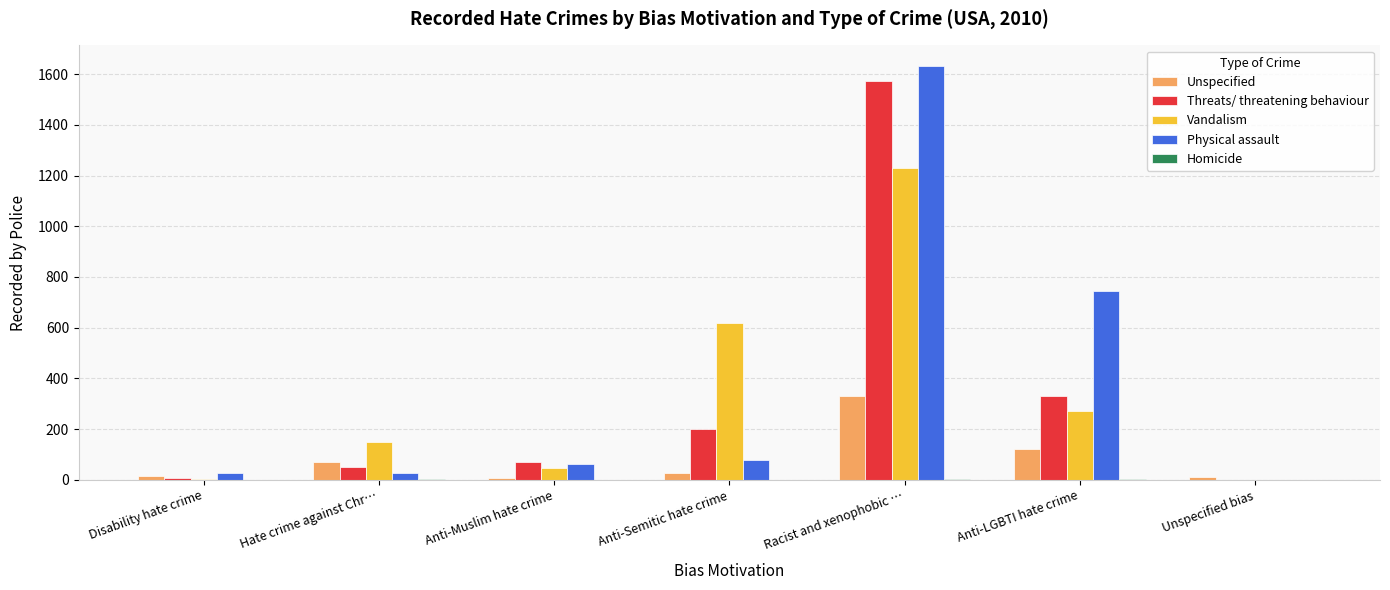

At which label does Unspecified reach its peak?

Racist and xenophobic …